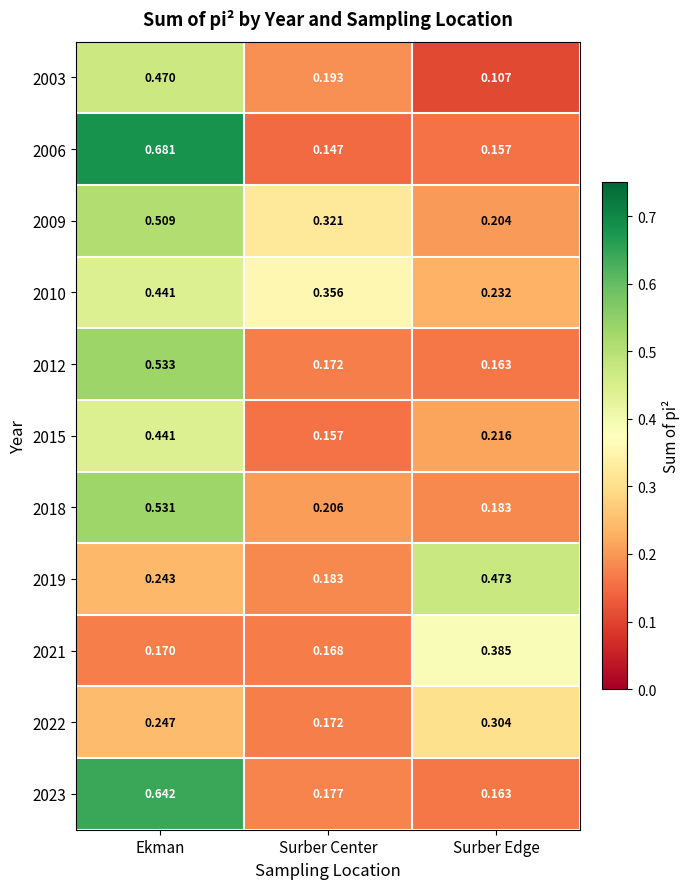

At which label is 2006 closest to 0?

Surber Center